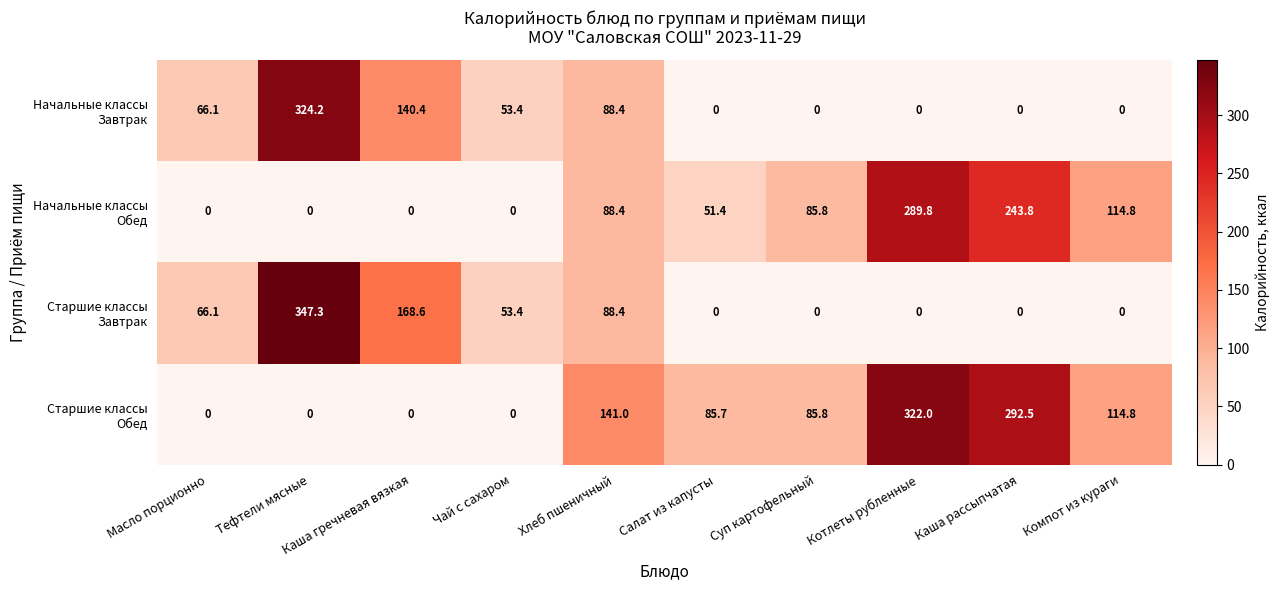

What is the difference between the highest and lowest values at Салат из капусты?

85.7